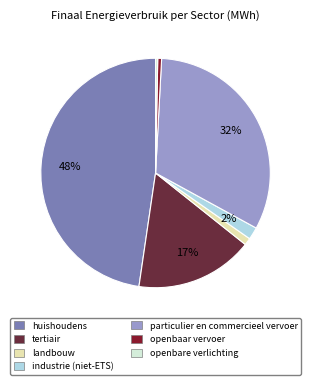

Which slice is the largest?

huishoudens